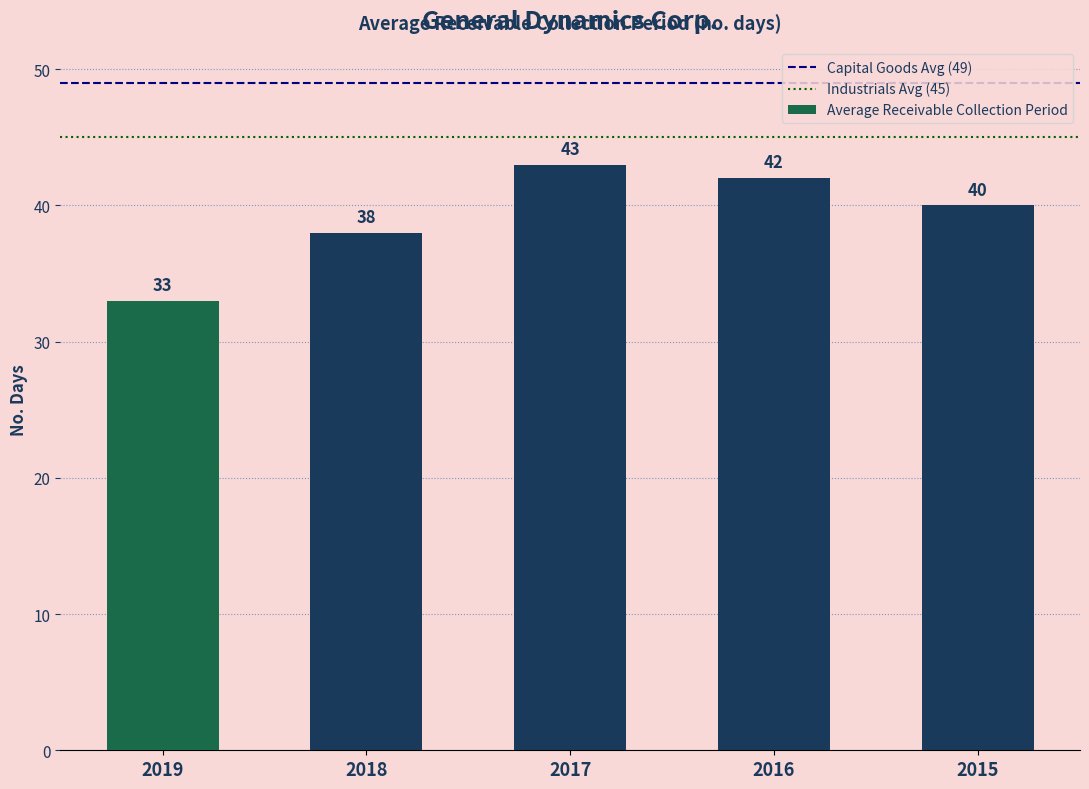

Rank the categories by value from highest to lowest.

2017, 2016, 2015, 2018, 2019